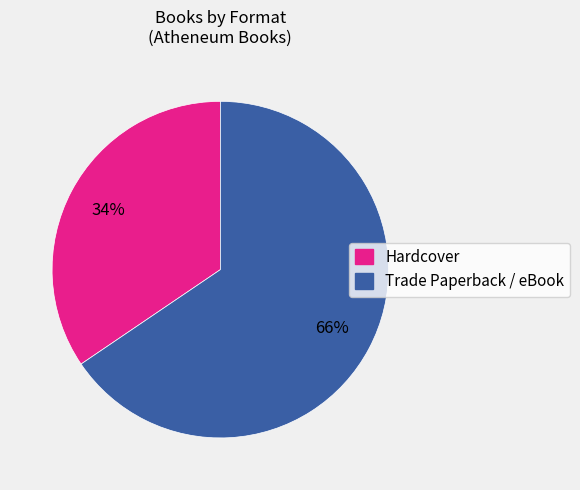

Is there any slice that represents more than half of the pie?

Yes